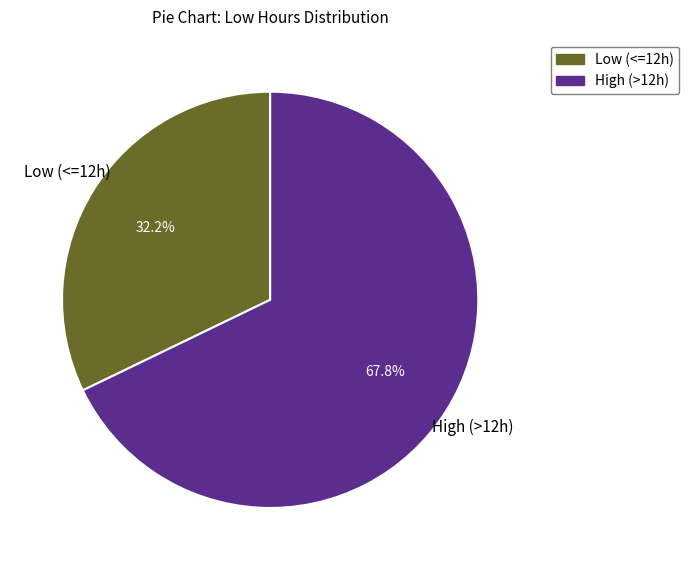

Is there any slice that represents more than half of the pie?

Yes